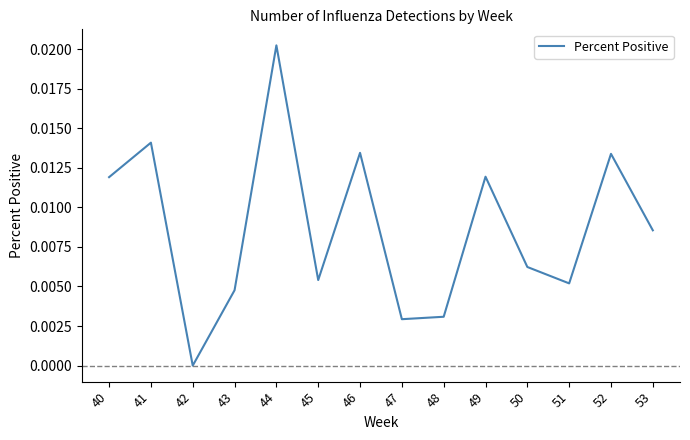

How many lines are shown in the chart?

1